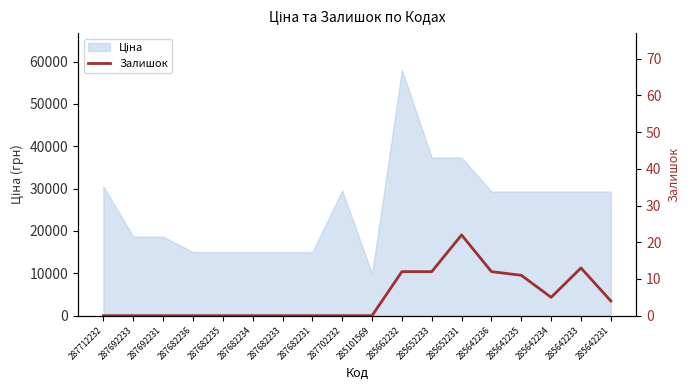

Reading left to right, list all the values displayed in this chart.

0	0	0	0	0	0	0	0	0	0	12	12	22	12	11	5	13	4